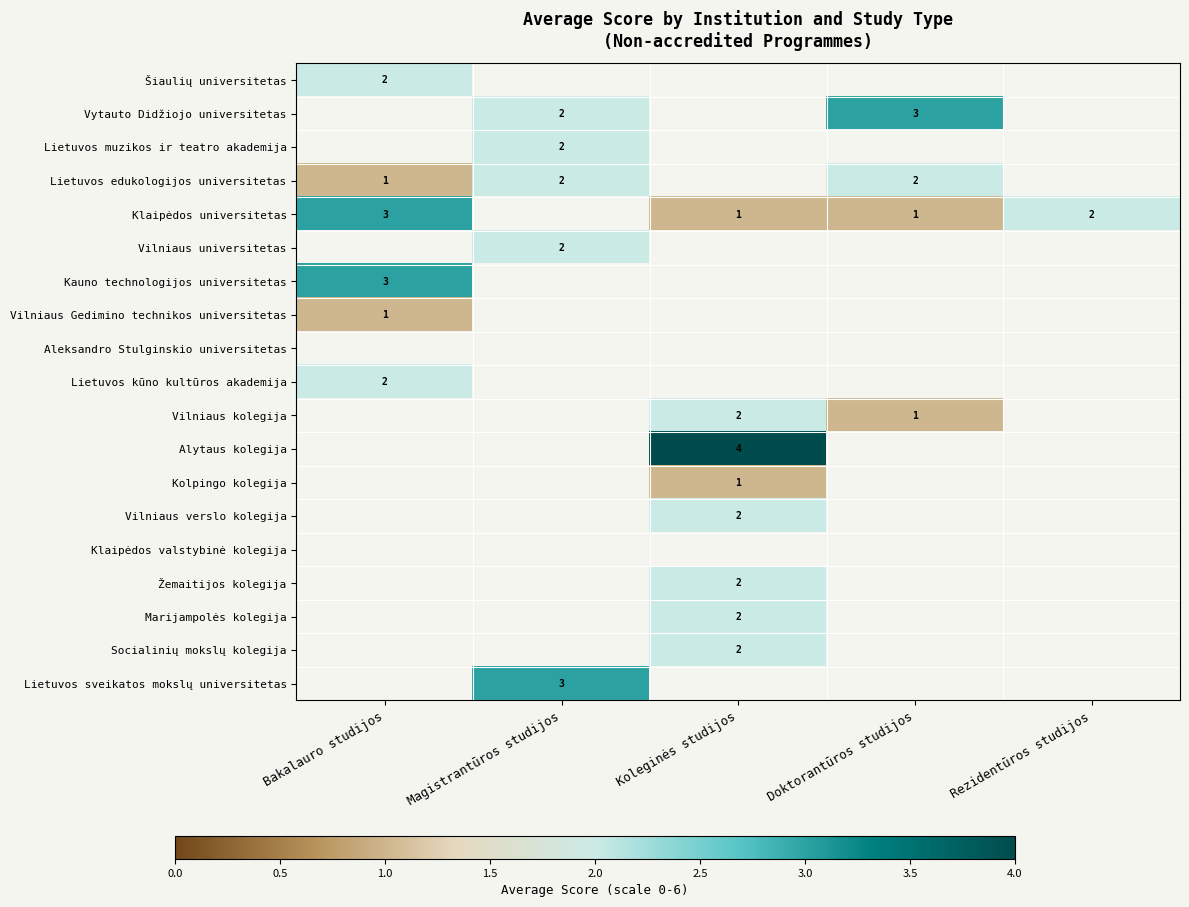

Count the number of data series in this chart.

19